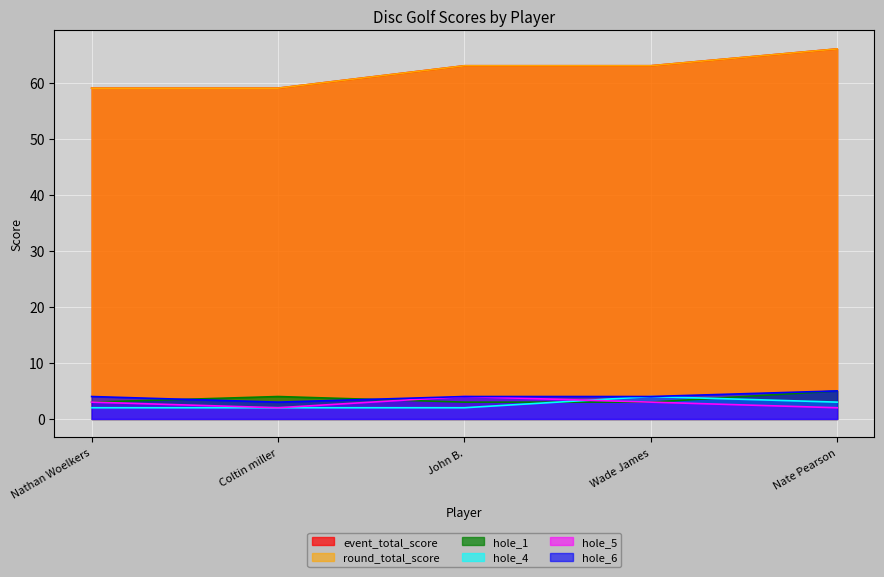

How many series are shown in this chart?

6